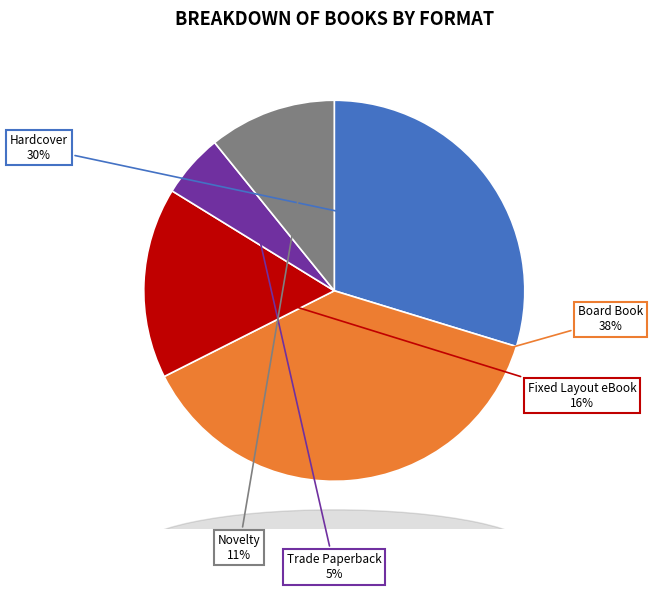

To the nearest percent, what is the average slice percentage?

20%